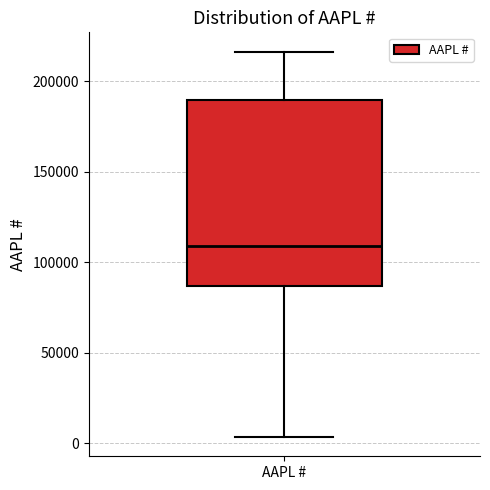

Read this box plot against the y-axis: the position of the median line, the range covered by the box, and the ends of both whiskers. The values are not printed on the chart, so give them approximately, as read against the axis.

median 110000, box 85000 to 190000, whiskers 5000 to 215000